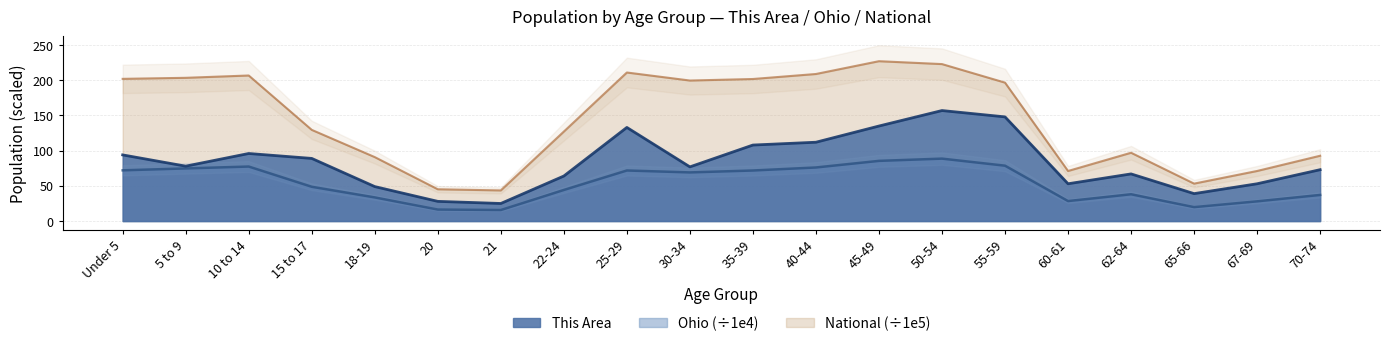

True or false: This Area and Ohio cross at least once.

False